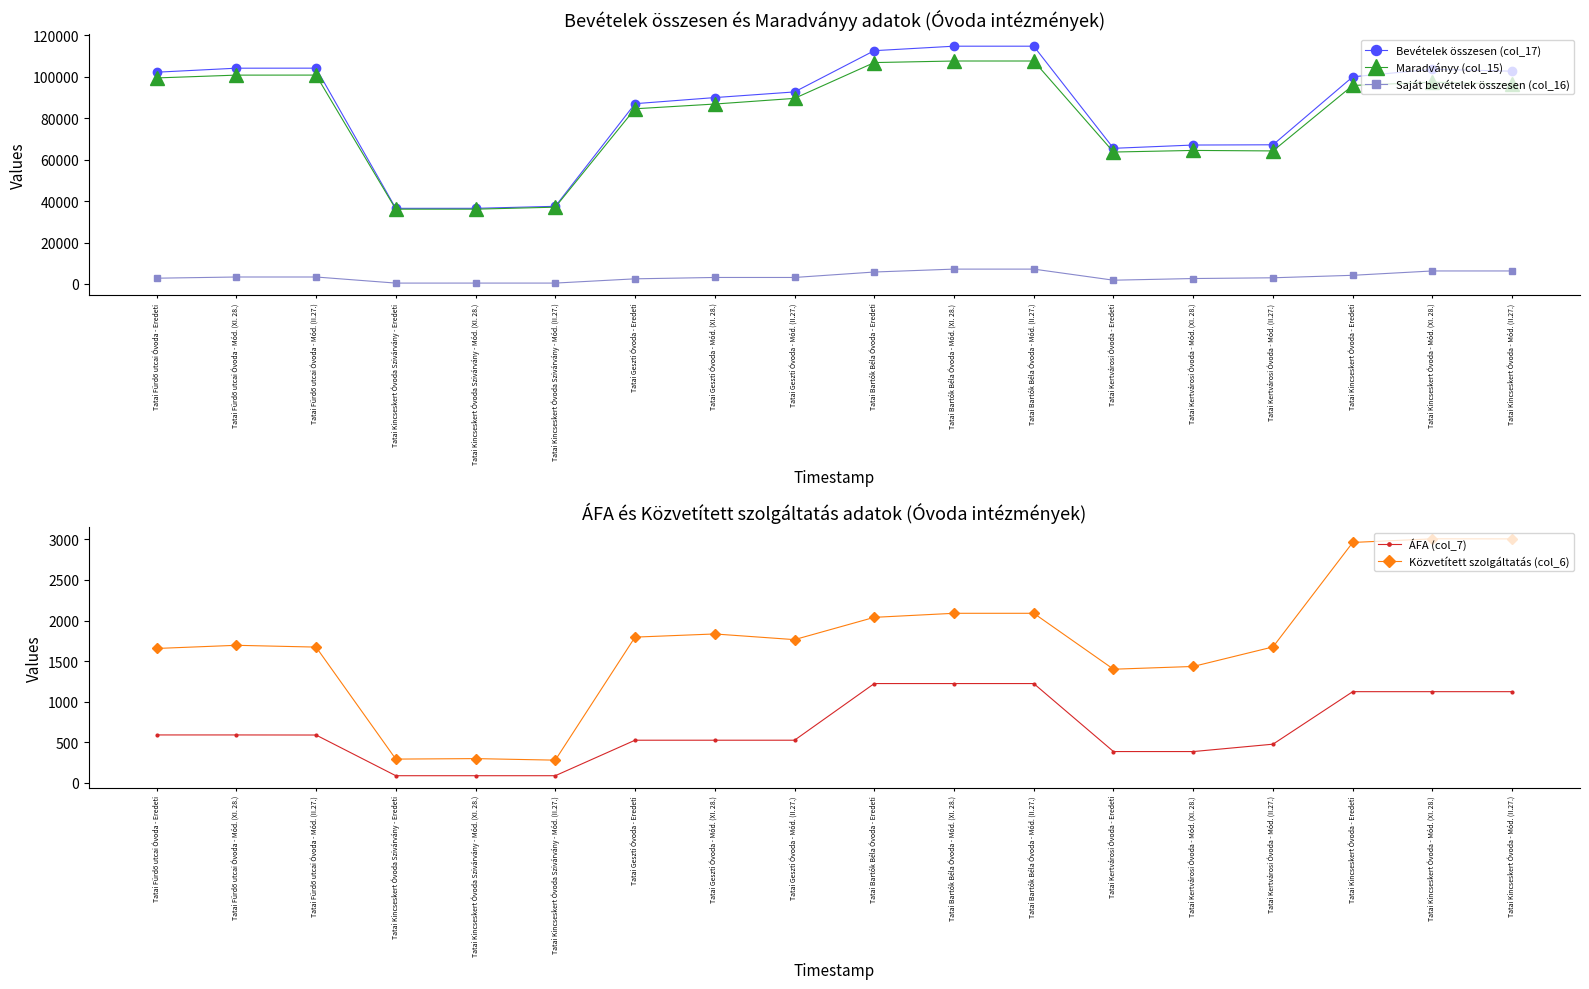

Is it true that Közvetített szolgáltatás (col_6) equals 1219 at Tatai Kincseskert Óvoda - Mód. (II.27.)?

False